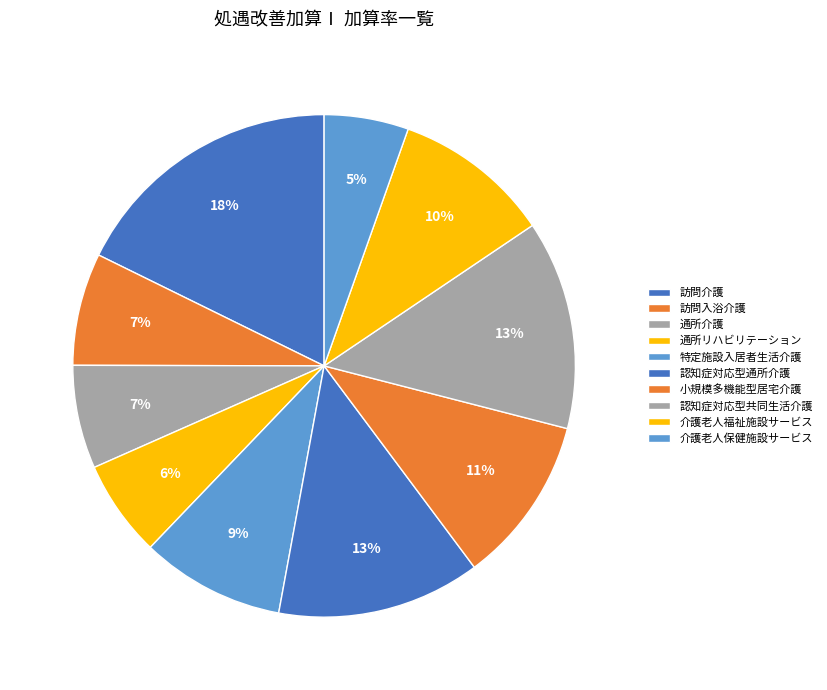

What portion of the pie excludes 通所介護?

93.3%